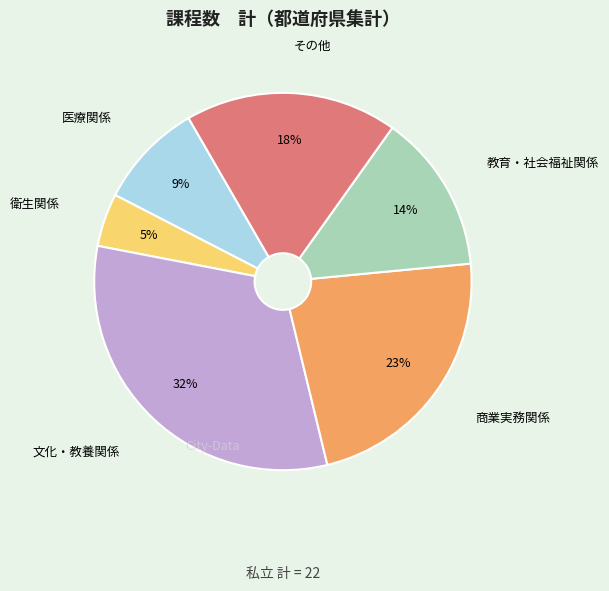

Is there a majority slice in this chart?

No